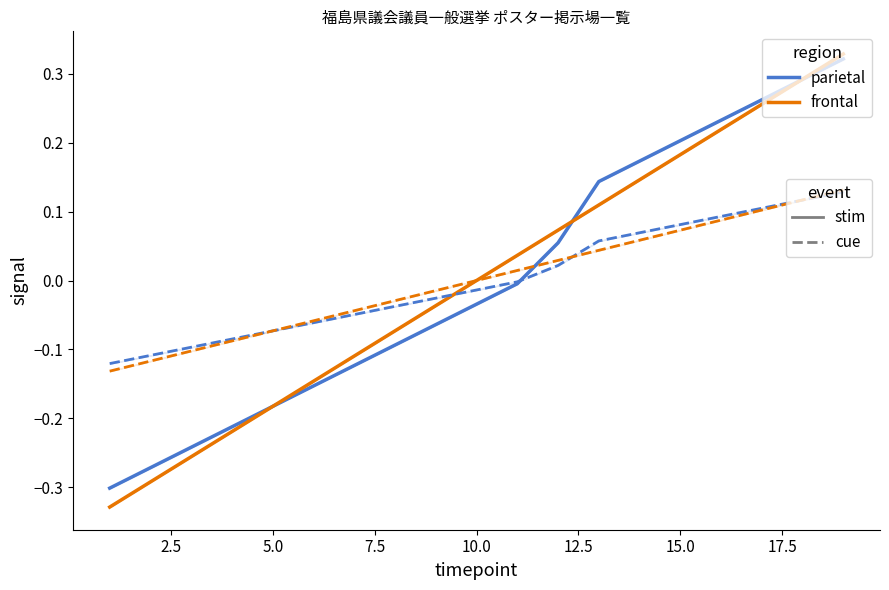

The frontal_cue series shows 0.2 at 17. True or false?

False